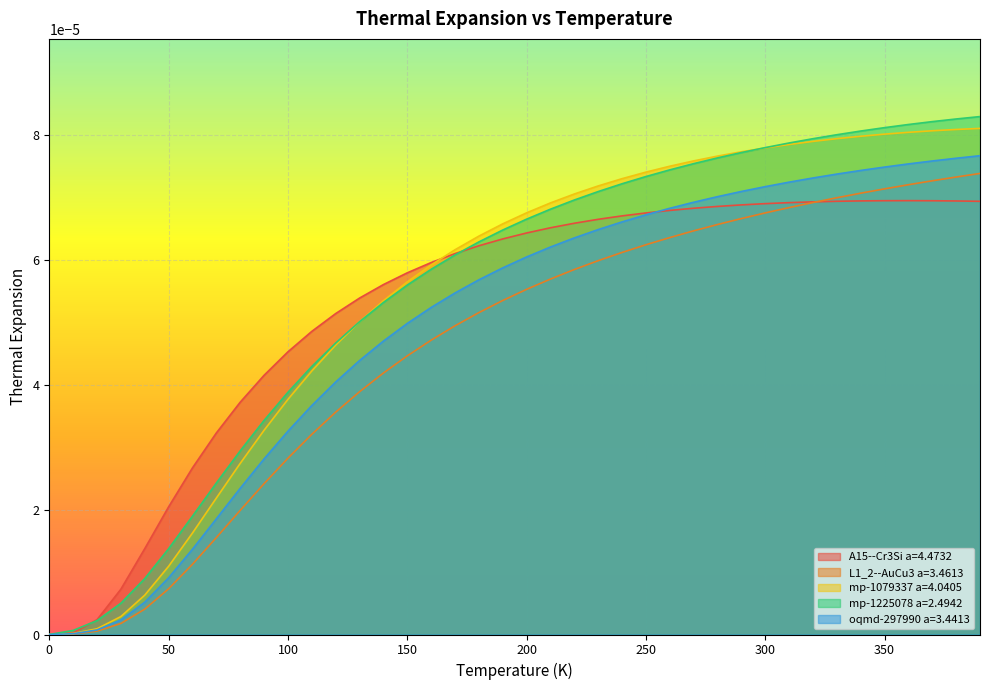

Which series has the largest total across all categories?

mp-1225078 a=2.4942